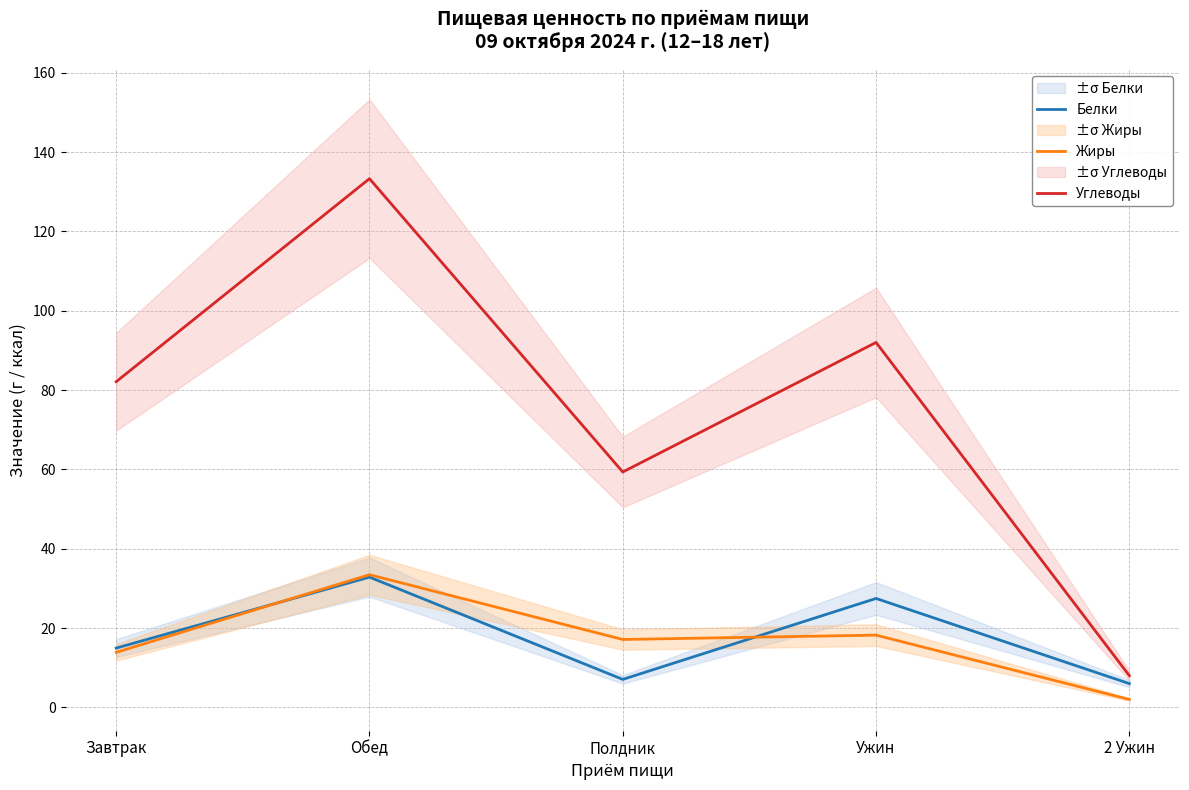

At how many categories does at least one series exceed 94?

1